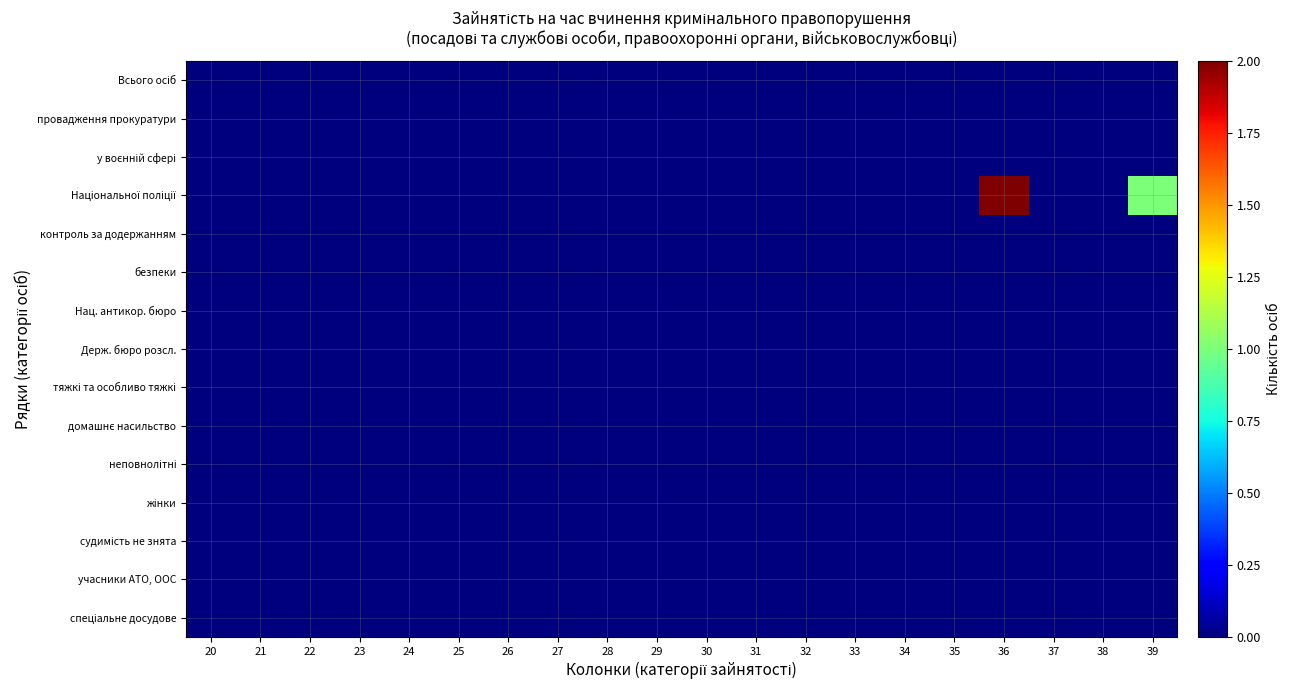

At which category is the sum across all series the highest?

36